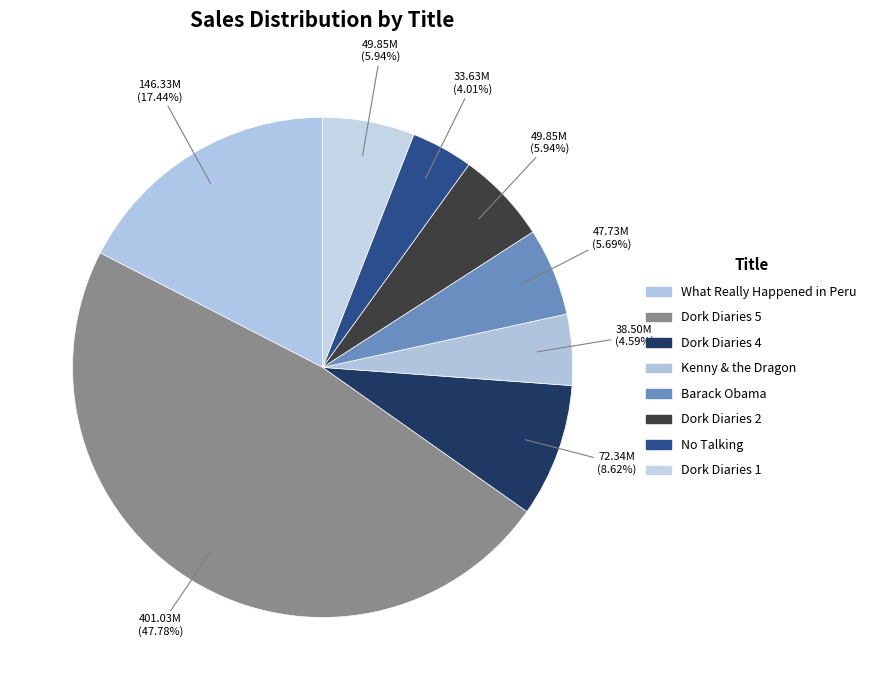

How many slices are in this pie chart?

8